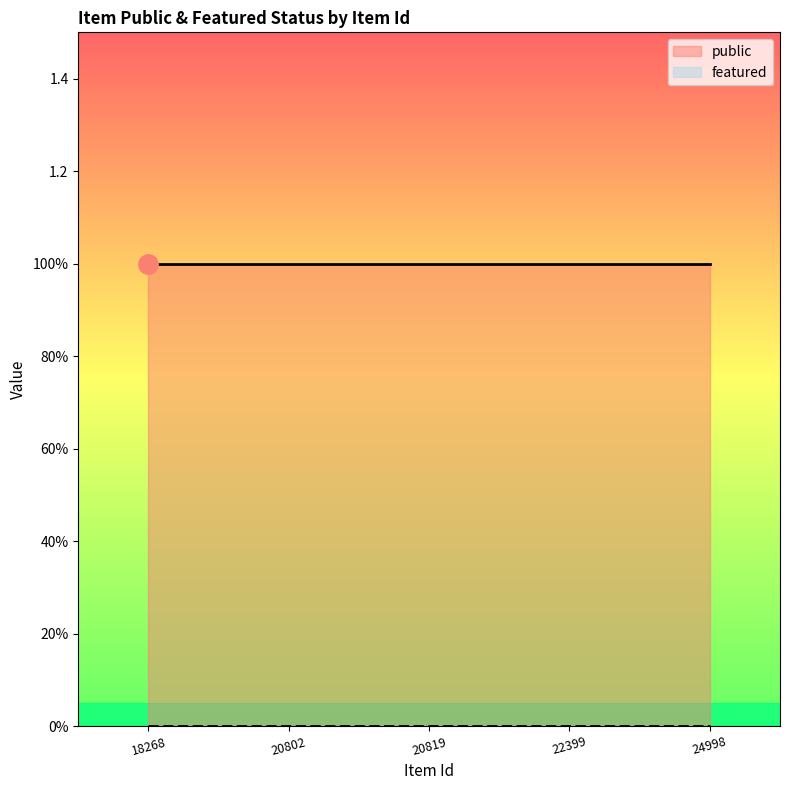

At how many categories does at least one series exceed 0?

5